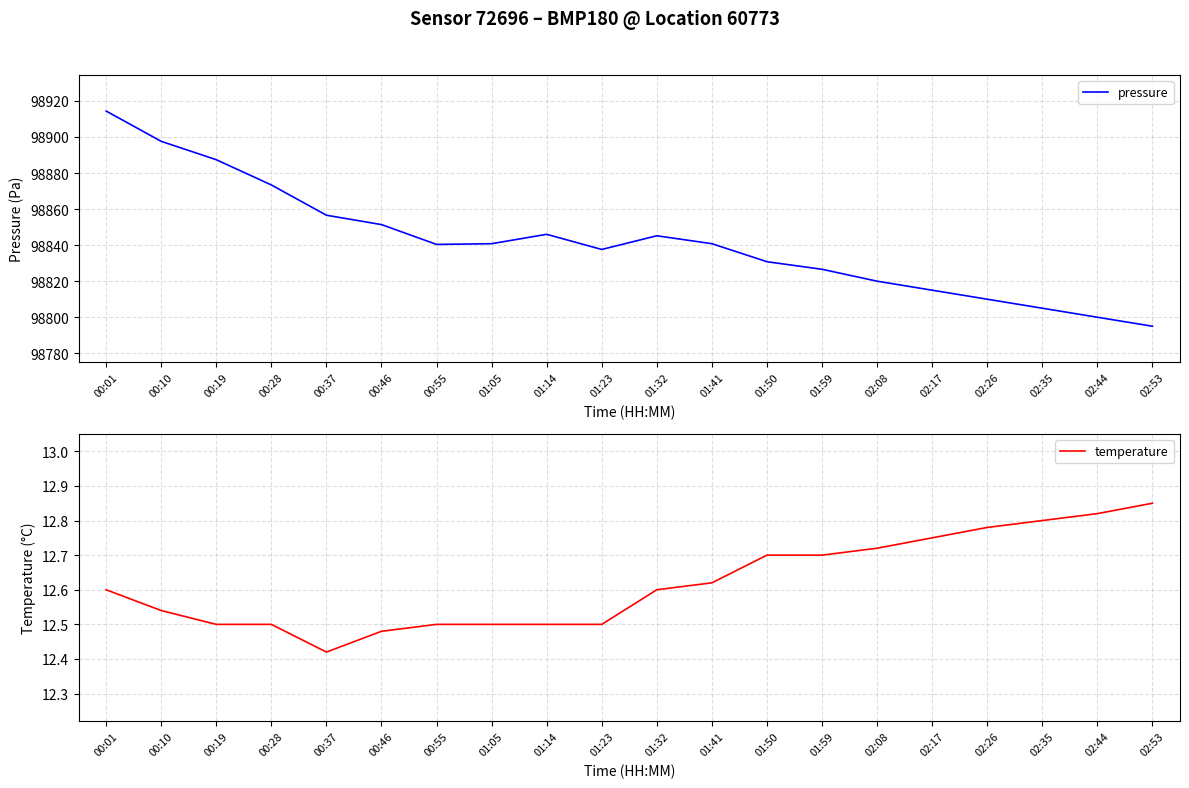

List the series in order of their overall mean, highest first.

pressure, temperature